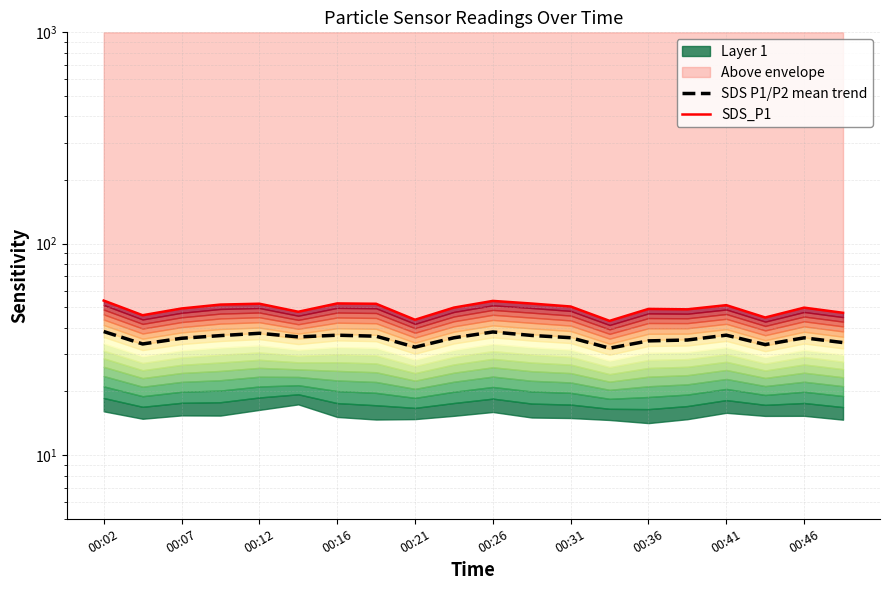

What value does the SDS P1/P2 mean trend series have at 11?

36.8